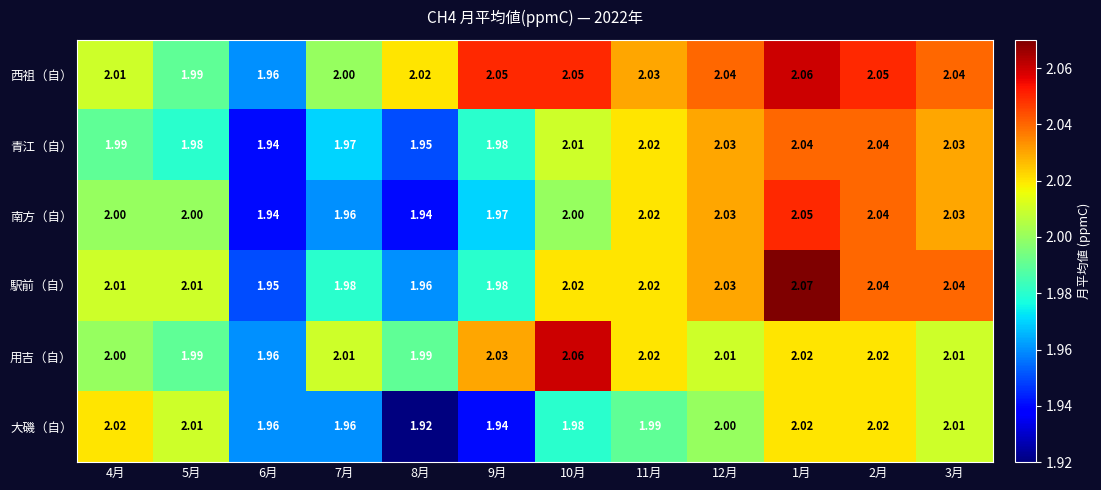

Is the value of 青江（自） at 6月 greater than the value of 西祖（自） at 1月?

No